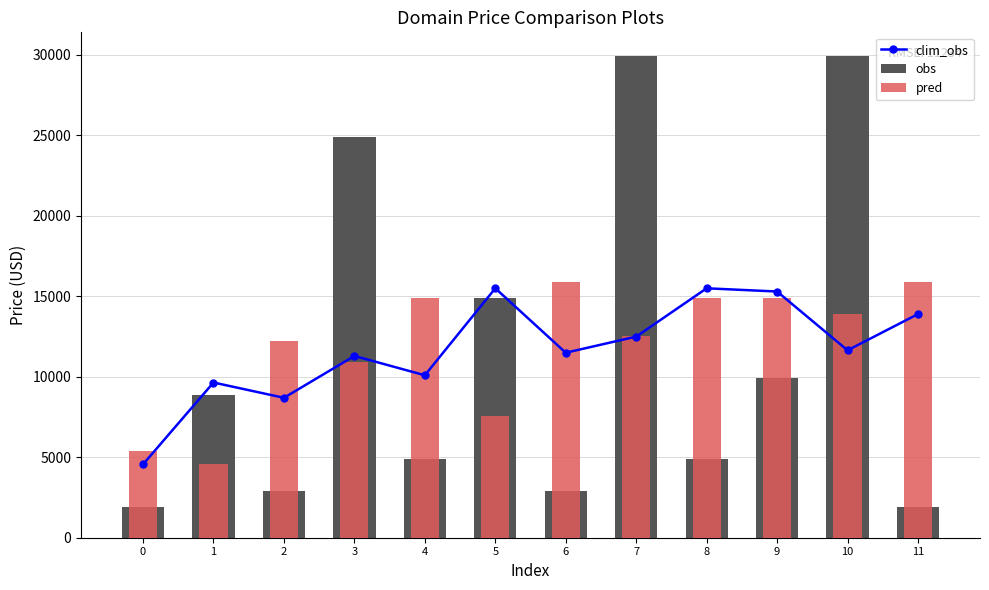

What is the value of the pred bar at the 4th from the left?

10888